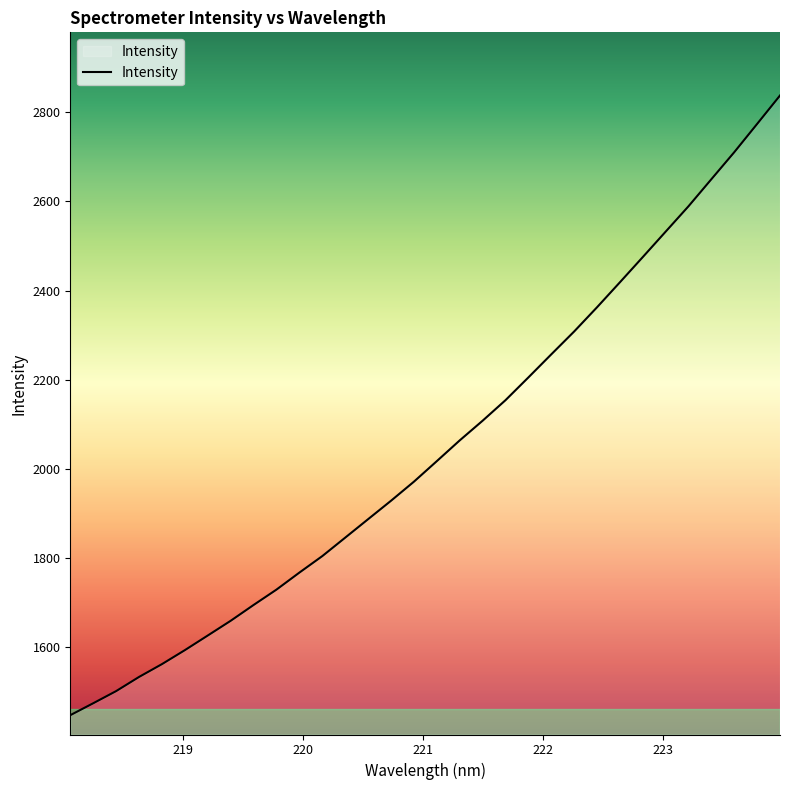

What is the greatest value displayed?

2838.0